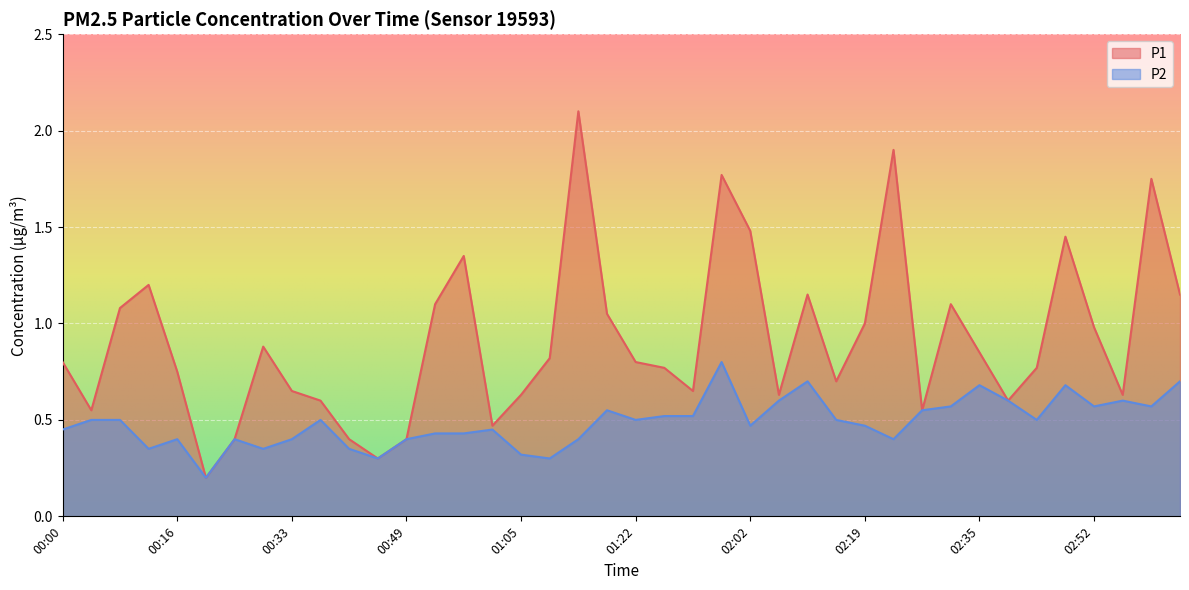

How many lines are shown in the chart?

2